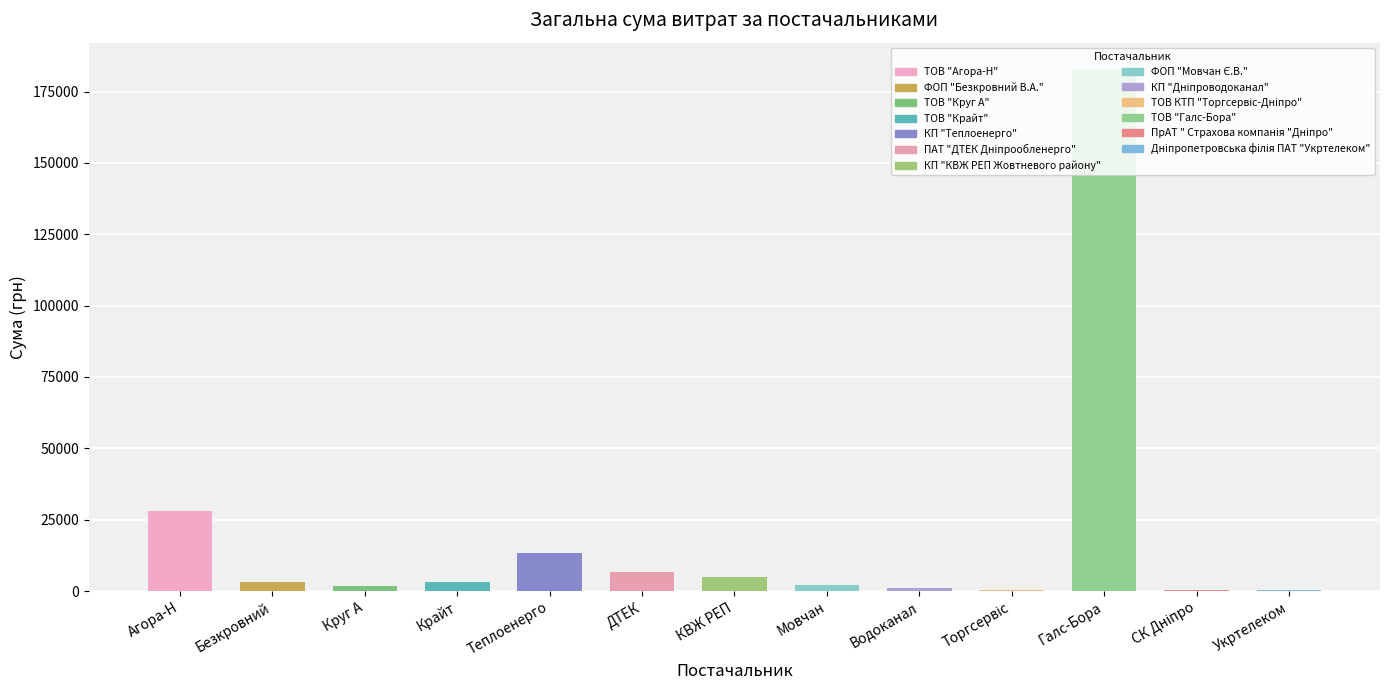

Where is the data nearest to the value 91610?

Агора-Н